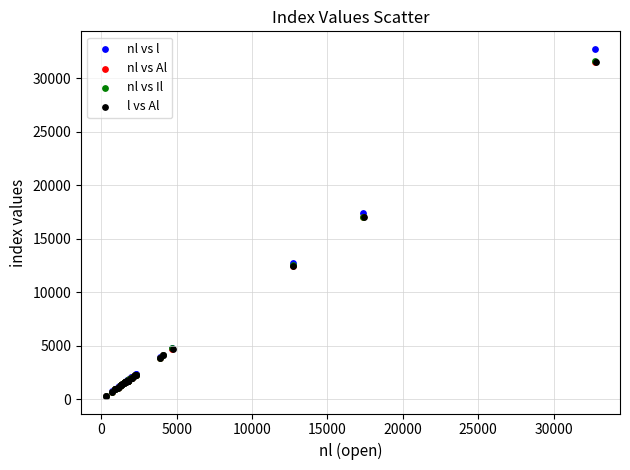

Which series has the largest Y range (max minus min)?

nl vs l